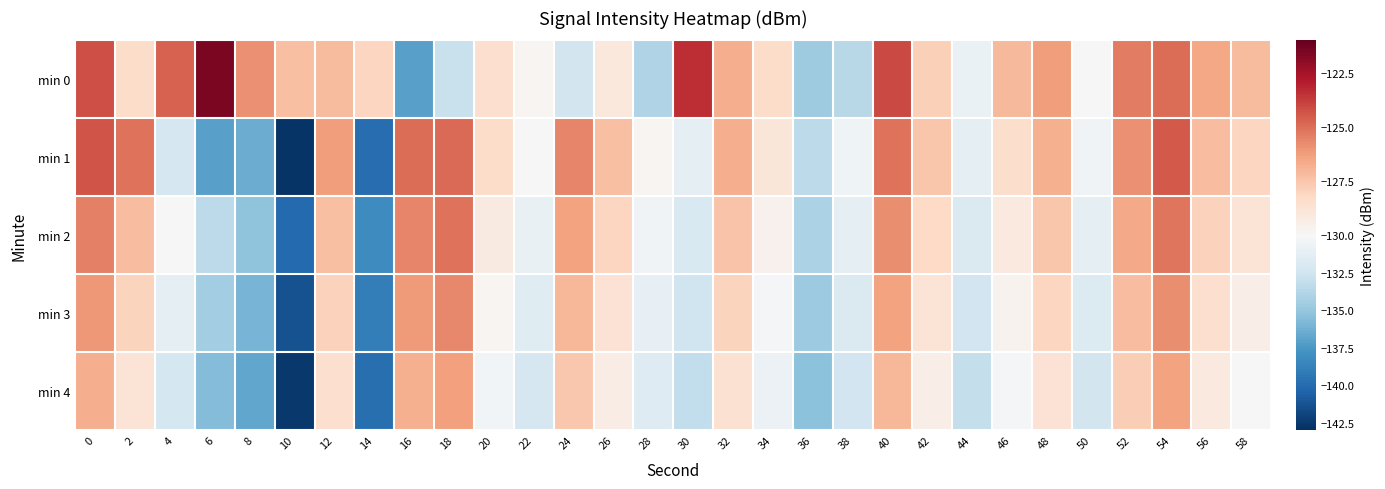

Reading left to right, list all the values displayed in this chart.

min 0: 0=-124.2	2=-128.3	4=-124.7	6=-121.5	8=-125.9	10=-127.3	12=-127.2	14=-128.1	16=-137.1	18=-132.9	20=-128.5	22=-129.8	24=-132.4	26=-129.0	28=-133.9	30=-123.4	32=-126.7	34=-128.3	36=-134.7	38=-133.6	40=-124.1	42=-127.9	44=-130.9	46=-127.1	48=-126.2	50=-130.0	52=-125.4	54=-125.0	56=-126.5	58=-127.2
min 1: 0=-124.3	2=-125.1	4=-132.2	6=-137.0	8=-136.4	10=-142.7	12=-126.3	14=-139.9	16=-125.0	18=-124.9	20=-128.3	22=-130.1	24=-125.6	26=-127.3	28=-129.8	30=-131.2	32=-126.7	34=-128.9	36=-133.4	38=-130.6	40=-125.1	42=-127.5	44=-131.2	46=-128.4	48=-126.8	50=-130.5	52=-125.9	54=-124.5	56=-127.2	58=-128.1
min 2: 0=-125.5	2=-127.2	4=-130.1	6=-133.4	8=-135.2	10=-140.1	12=-127.3	14=-138.2	16=-125.6	18=-125.1	20=-129.2	22=-131.0	24=-126.4	26=-128.1	28=-130.5	30=-132.0	32=-127.4	34=-129.6	36=-134.1	38=-131.3	40=-125.8	42=-128.2	44=-131.9	46=-129.1	48=-127.5	50=-131.2	52=-126.6	54=-125.2	56=-127.9	58=-128.8
min 3: 0=-126.1	2=-128.0	4=-131.2	6=-134.5	8=-136.0	10=-141.3	12=-127.9	14=-139.0	16=-126.2	18=-125.7	20=-129.8	22=-131.6	24=-127.0	26=-128.7	28=-131.1	30=-132.6	32=-128.0	34=-130.2	36=-134.7	38=-131.9	40=-126.4	42=-128.8	44=-132.5	46=-129.7	48=-128.1	50=-131.8	52=-127.2	54=-125.8	56=-128.5	58=-129.4
min 4: 0=-126.7	2=-128.8	4=-132.3	6=-135.6	8=-136.8	10=-142.5	12=-128.5	14=-139.8	16=-126.8	18=-126.3	20=-130.4	22=-132.2	24=-127.6	26=-129.3	28=-131.7	30=-133.2	32=-128.6	34=-130.8	36=-135.3	38=-132.5	40=-127.0	42=-129.4	44=-133.1	46=-130.3	48=-128.7	50=-132.4	52=-127.8	54=-126.4	56=-129.1	58=-130.0